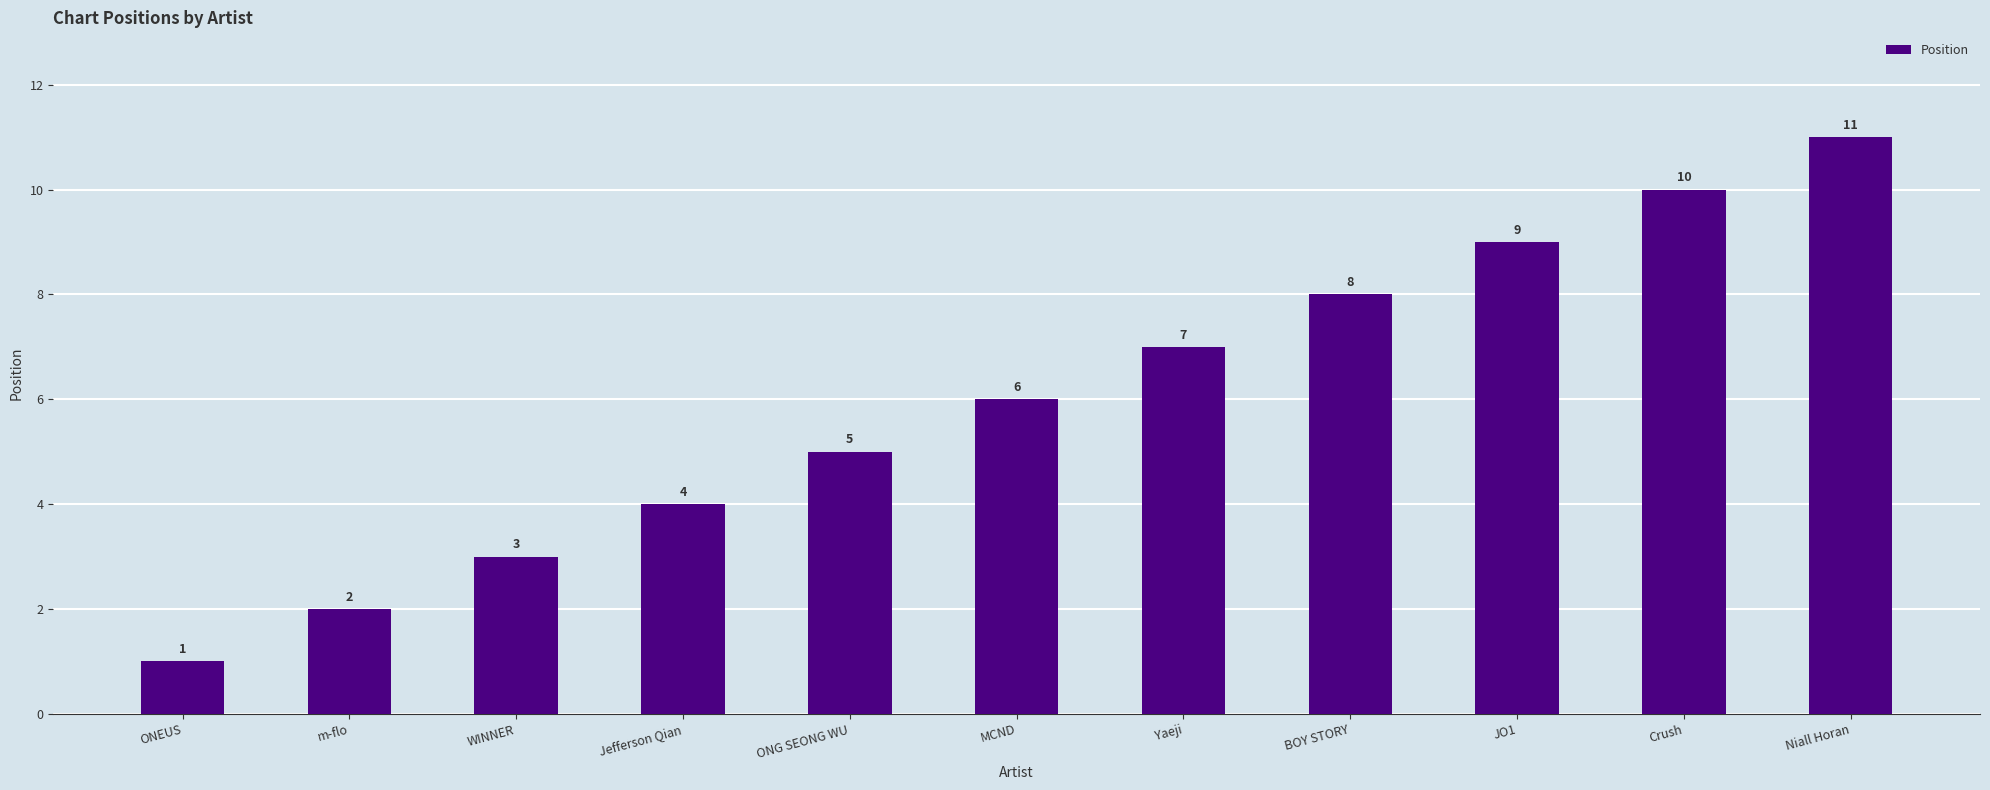

What position from the left is WINNER?

3